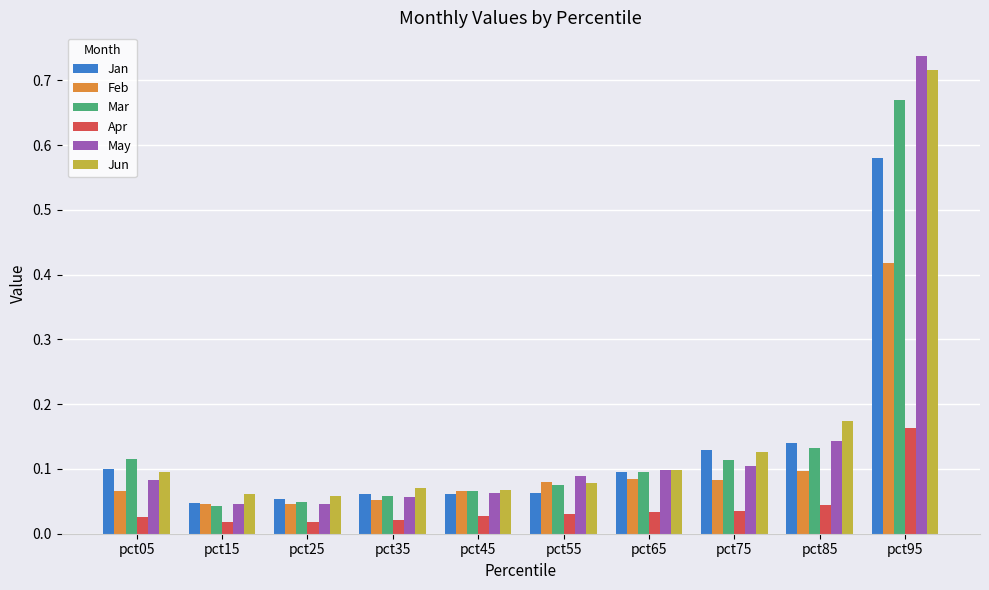

Which label corresponds to the largest value in the chart?

pct95